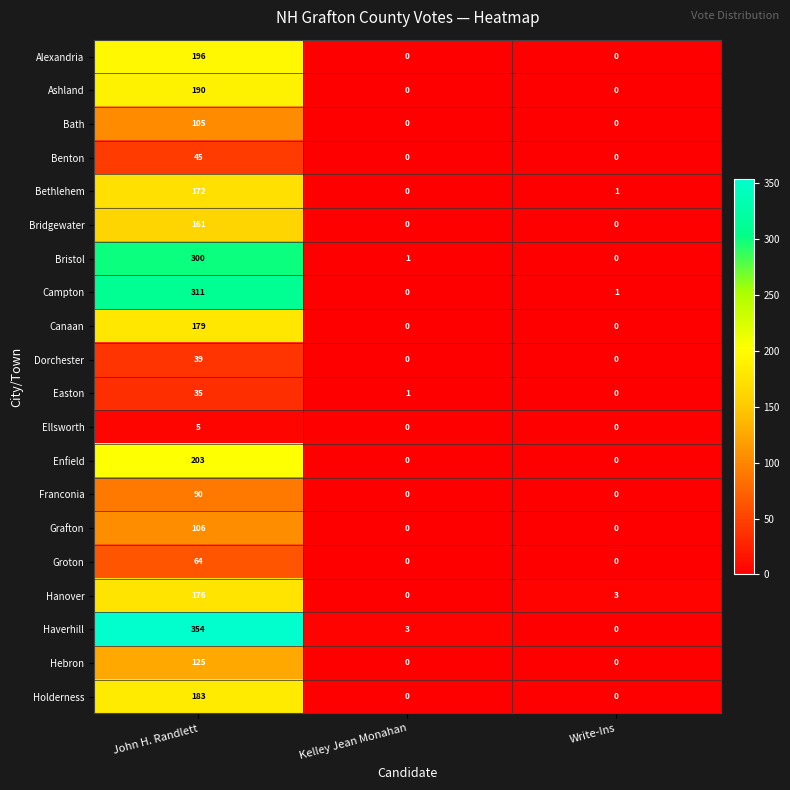

What is the total value across all series at Kelley Jean Monahan?

5